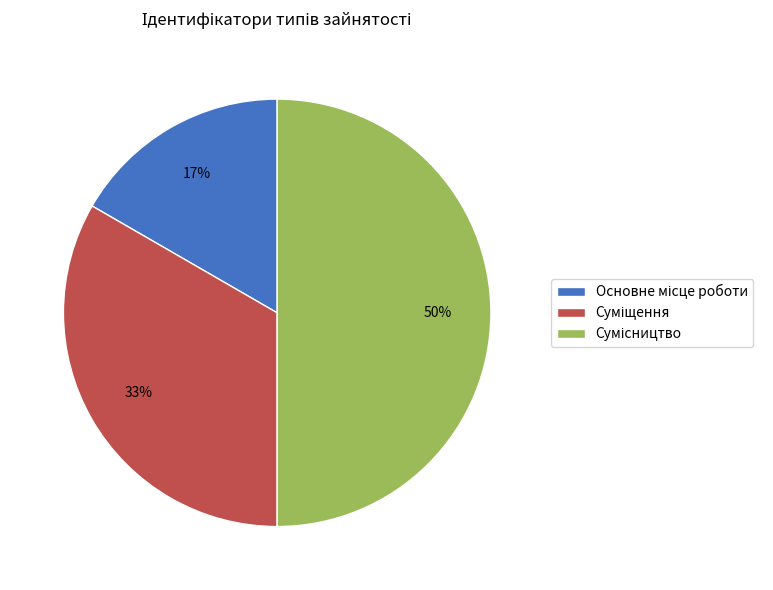

To the nearest percent, what is the average slice percentage?

33%